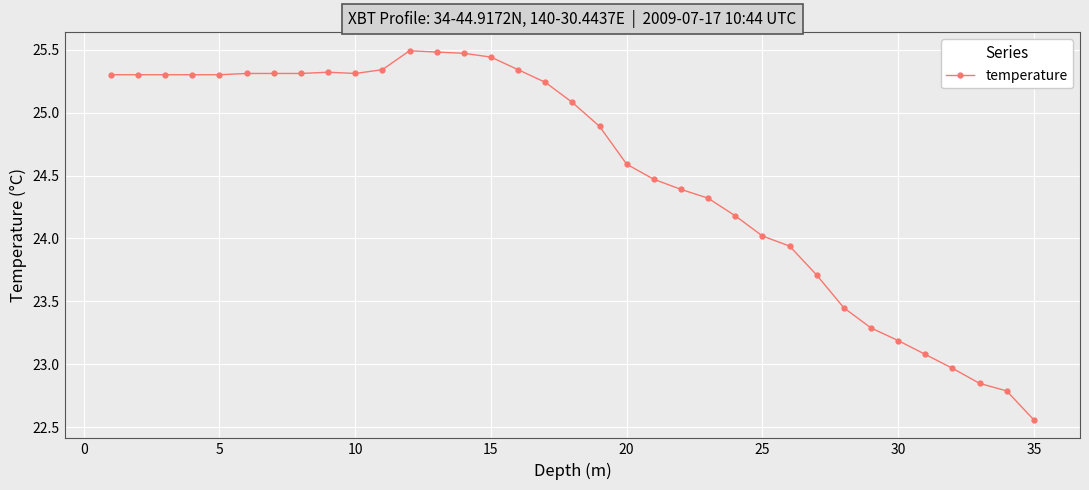

What is the greatest value displayed?

25.5